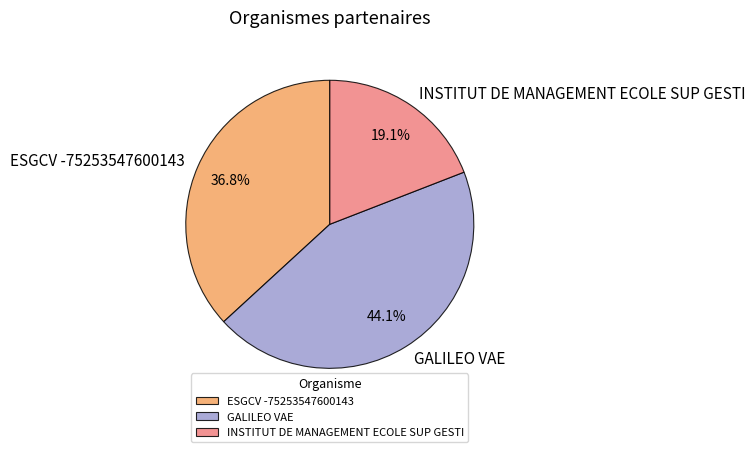

To the nearest percent, what portion does GALILEO VAE represent?

44%